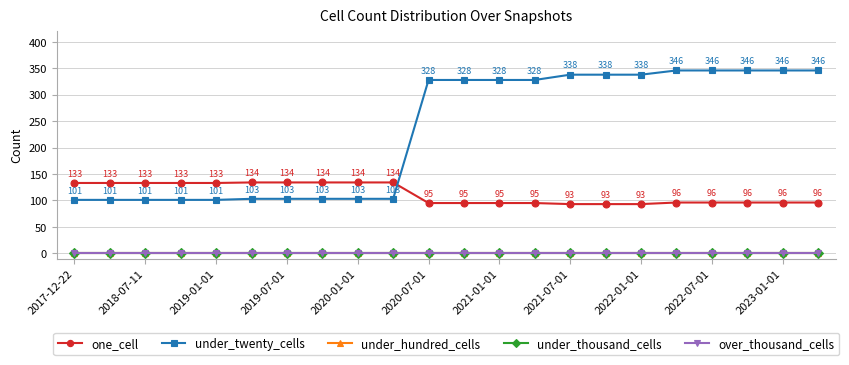

Where is under_thousand_cells nearest to the value 0?

2017-12-22